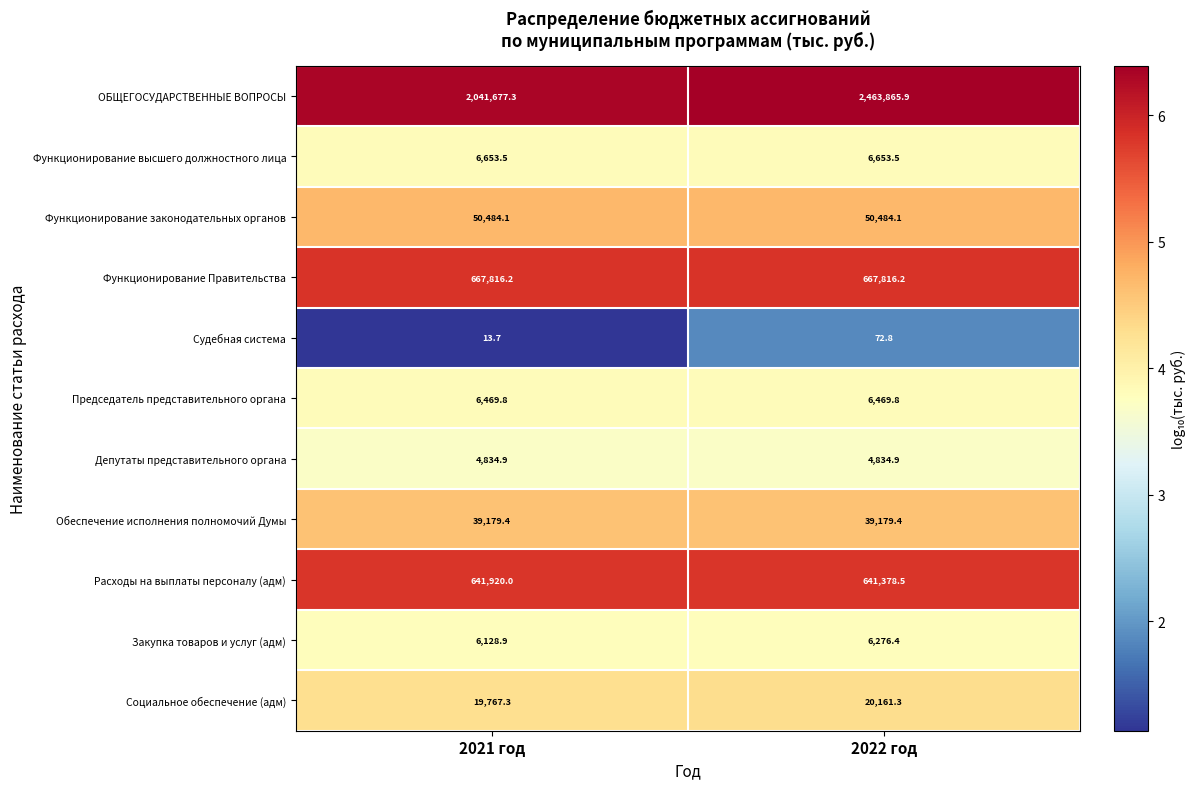

Reading left to right, what are all the values shown in this chart?

ОБЩЕГОСУДАРСТВЕННЫЕ ВОПРОСЫ: 2021 год=2041677.3	2022 год=2463865.9
Функционирование высшего должностного лица: 2021 год=6653.5	2022 год=6653.5
Функционирование законодательных органов: 2021 год=50484.1	2022 год=50484.1
Функционирование Правительства: 2021 год=667816.2	2022 год=667816.2
Судебная система: 2021 год=13.7	2022 год=72.8
Председатель представительного органа: 2021 год=6469.8	2022 год=6469.8
Депутаты представительного органа: 2021 год=4834.9	2022 год=4834.9
Обеспечение исполнения полномочий Думы: 2021 год=39179.4	2022 год=39179.4
Расходы на выплаты персоналу (адм): 2021 год=641920.0	2022 год=641378.5
Закупка товаров и услуг (адм): 2021 год=6128.9	2022 год=6276.4
Социальное обеспечение (адм): 2021 год=19767.3	2022 год=20161.3